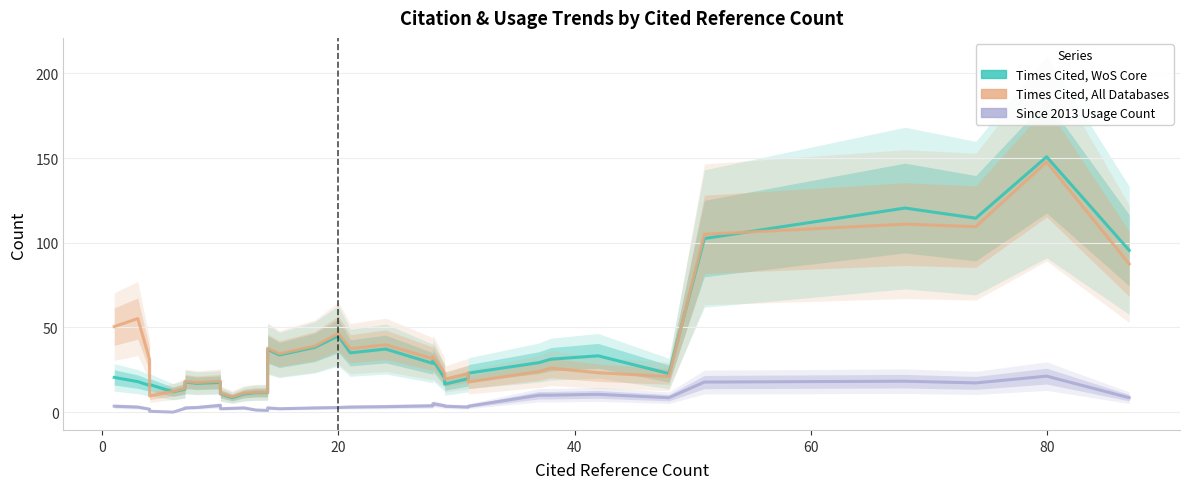

Which series has the largest total across all categories?

Times Cited, All Databases